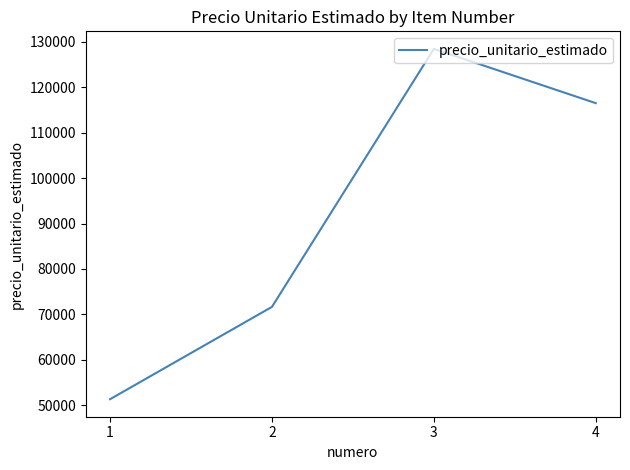

At which category does the chart reach its peak across all series?

3